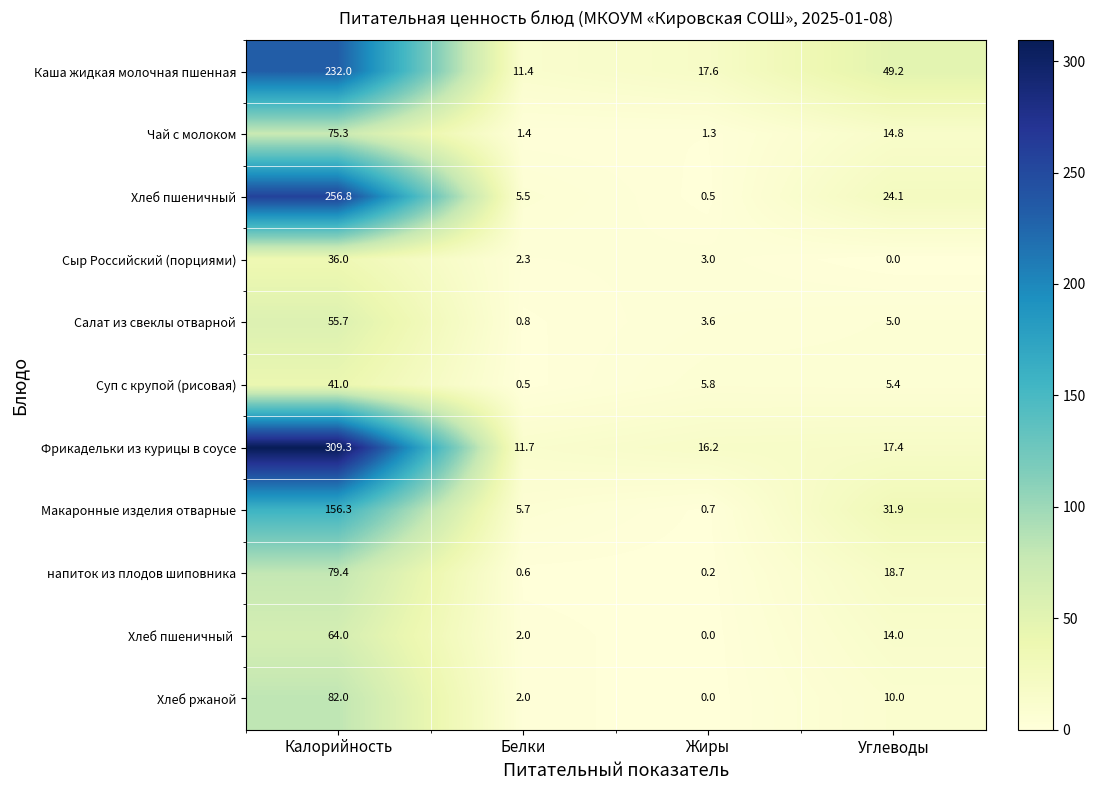

What is the difference between the highest and lowest values at Калорийность?

273.3